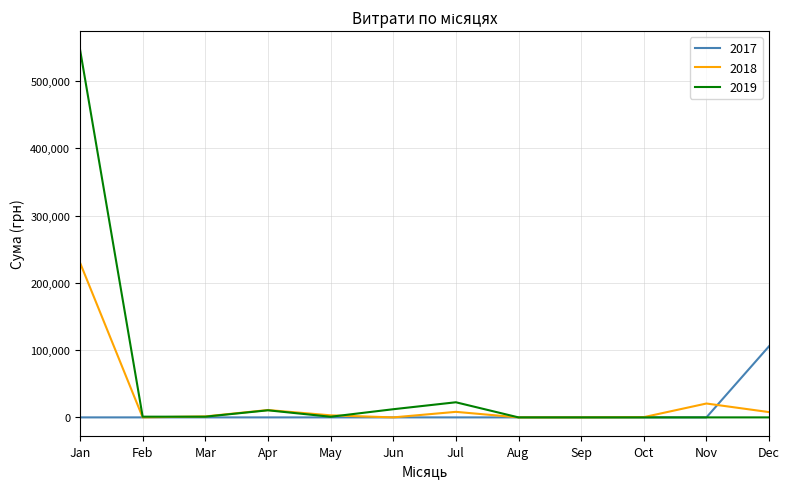

Is this an area chart (filled region under the line)?

No